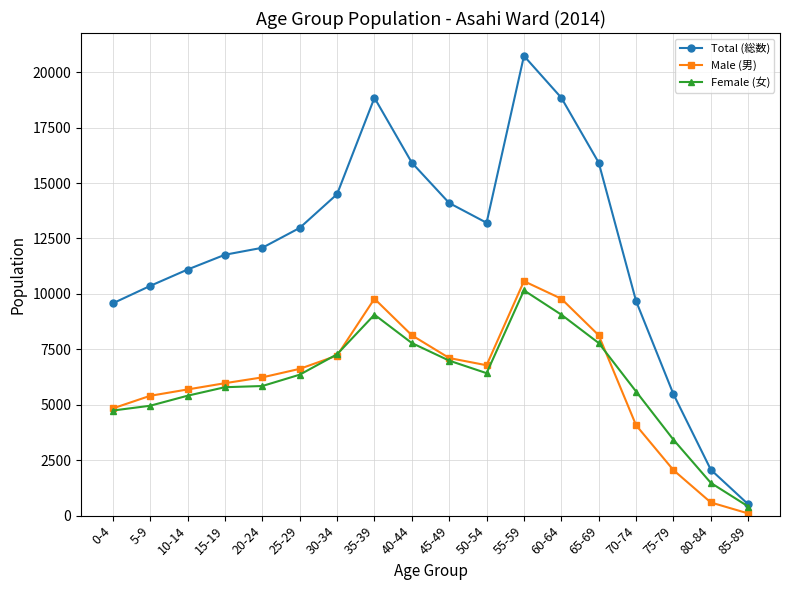

The value of Total (総数) at 15-19 is 19302. True or false?

False